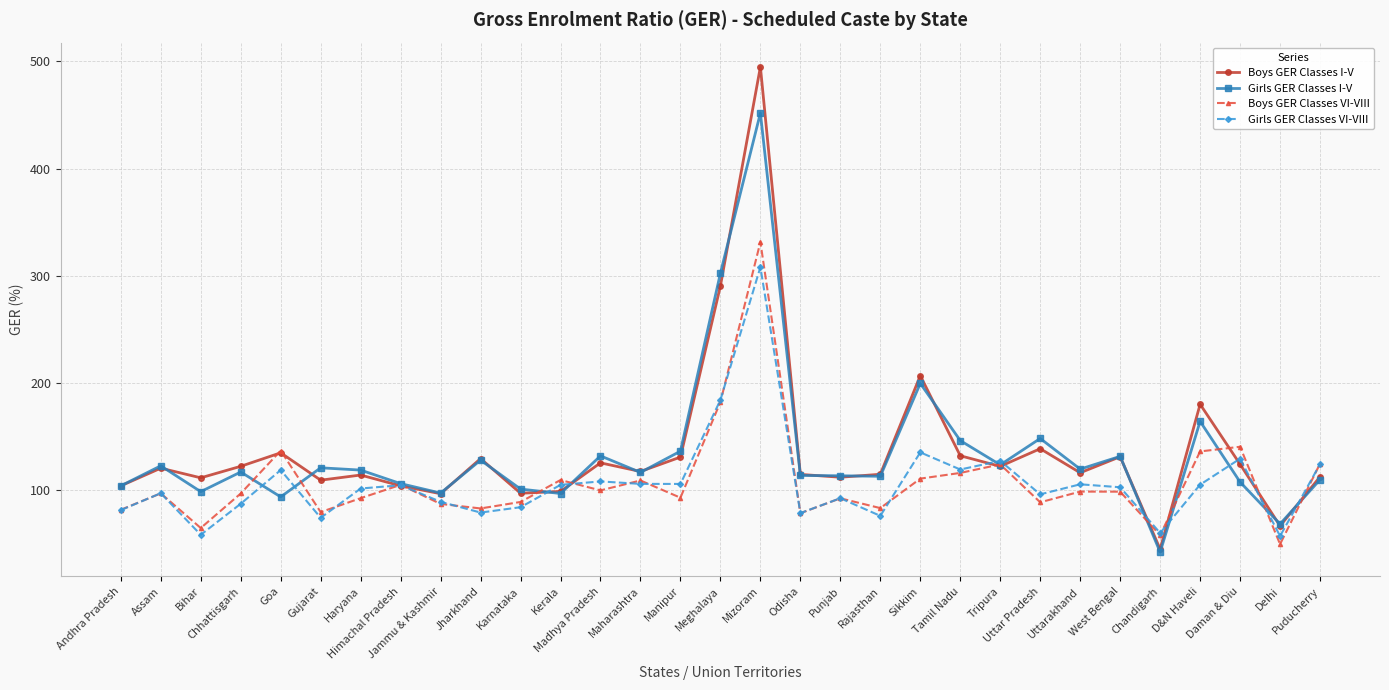

How many interior local peaks does the Boys GER Classes VI-VIII series have?

10